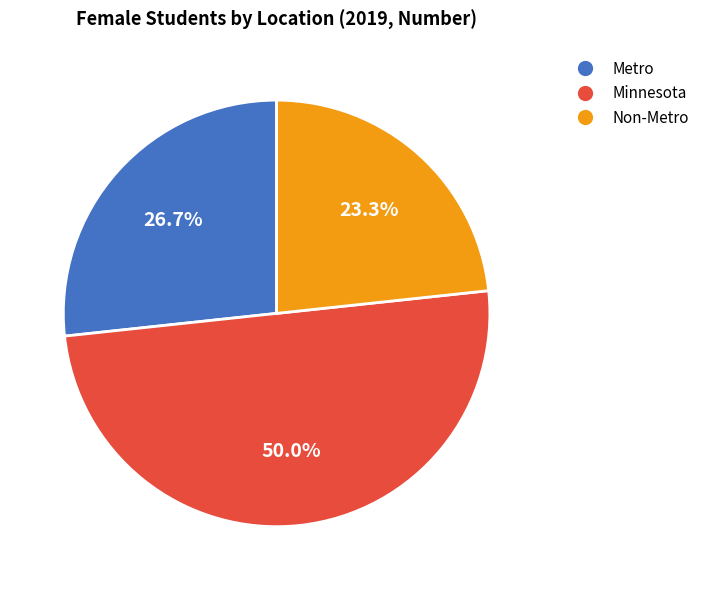

What is the ratio of the value at Metro to the value at Non-Metro?

1.1